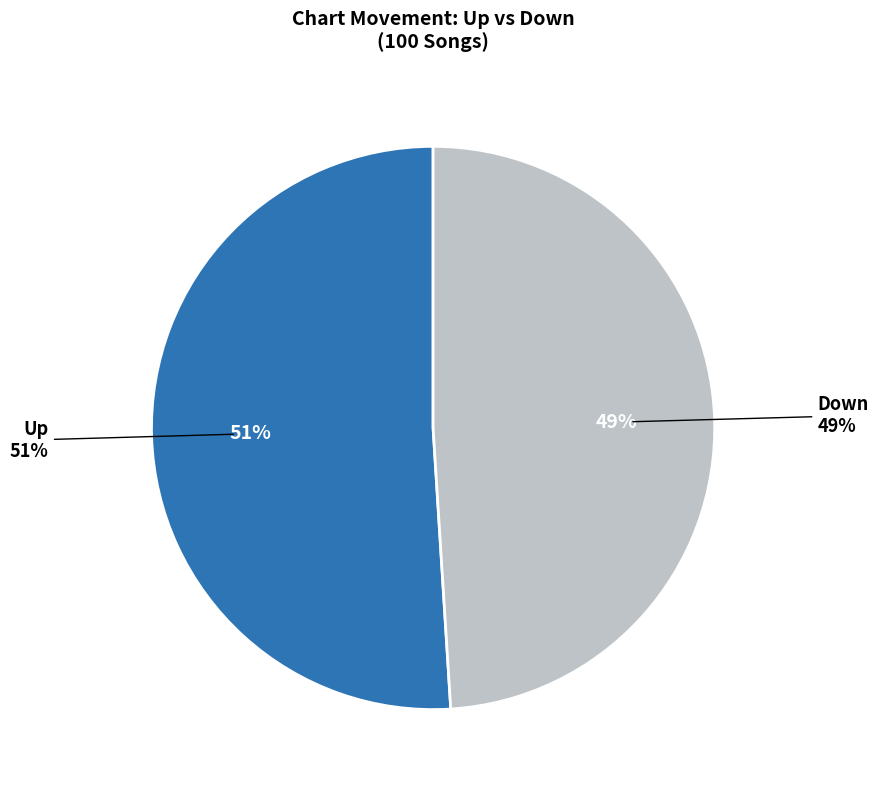

What is the largest slice in the pie chart?

up